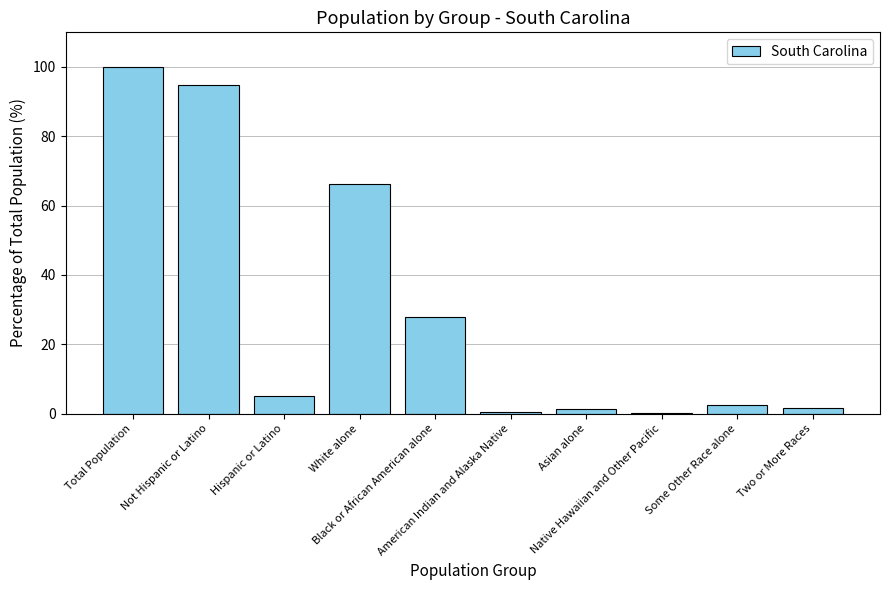

What is the greatest value displayed?

100.0